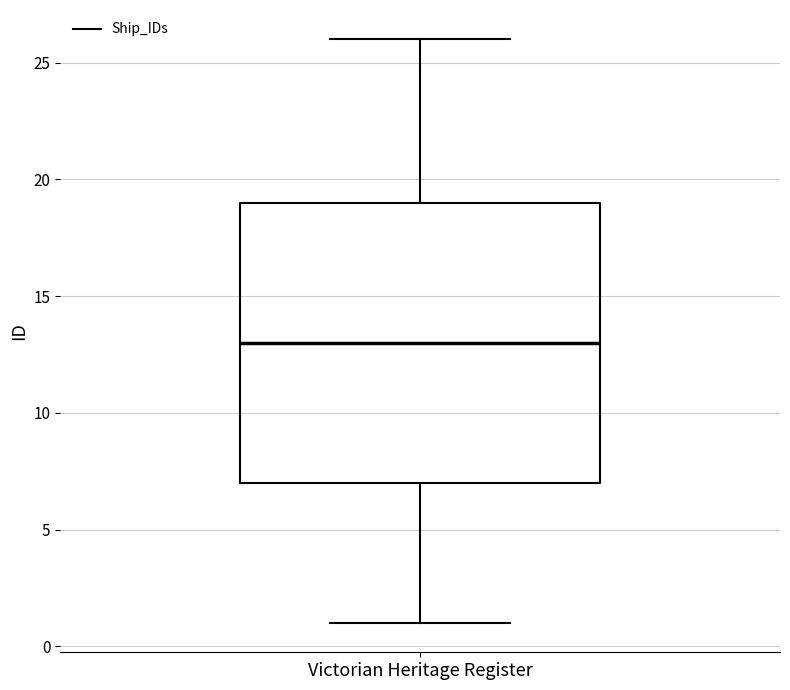

Transcribe this box plot: give where the median line is, the range the box spans, and where the two whiskers end, as read against the y-axis. The values are not printed on the chart, so give them approximately, as read against the axis.

median 13, box 7 to 19, whiskers 1 to 26